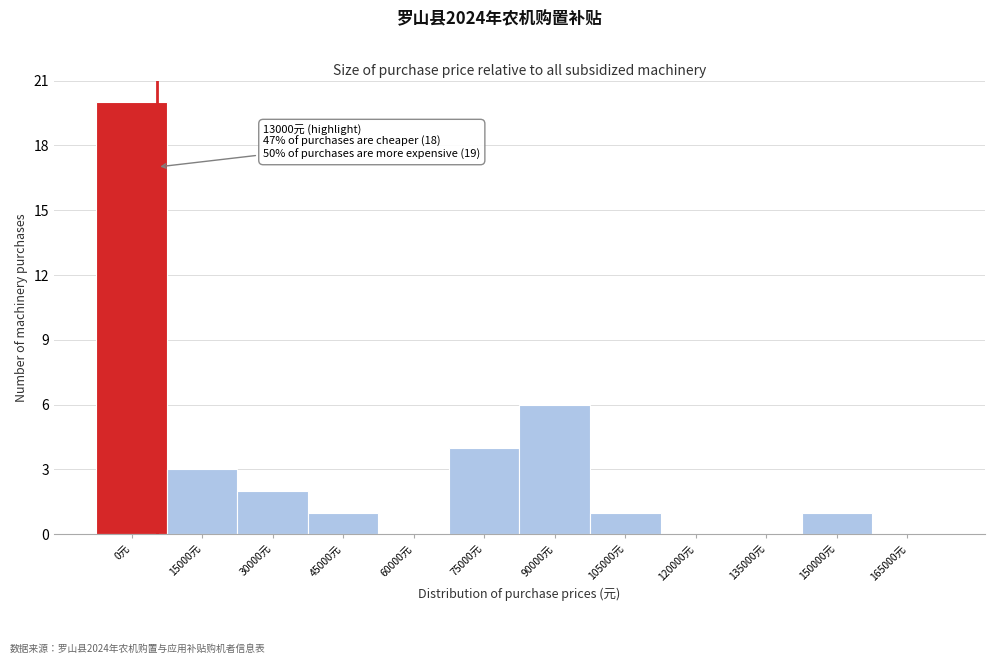

Reading left to right, extract all data points from this chart.

0元=20	15000元=3	30000元=2	45000元=1	60000元=0	75000元=4	90000元=6	105000元=1	120000元=0	135000元=0	150000元=1	165000元=0